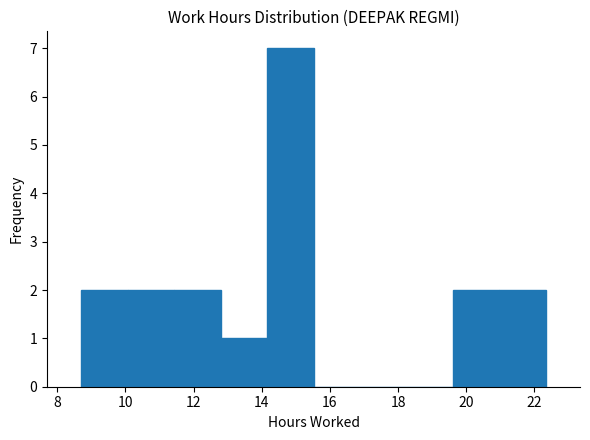

Reading left to right, list every bar in this chart as the range it spans on the x-axis followed by its height. Neither the bar edges nor the heights are printed on the chart, so give them approximately, as read against the axes.

8.8 to 10.0: 2
10.0 to 11.4: 2
11.4 to 12.8: 2
12.8 to 14.2: 1
14.2 to 15.6: 7
15.6 to 16.8: 0
16.8 to 18.2: 0
18.2 to 19.6: 0
19.6 to 21.0: 2
21.0 to 22.4: 2